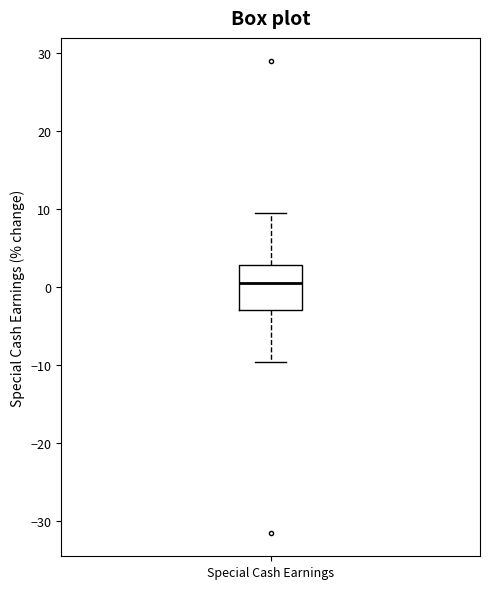

Where does the upper whisker of the box for Special Cash Earnings end on the y-axis? The values are not printed on the chart, so give them approximately, as read against the axis.

10